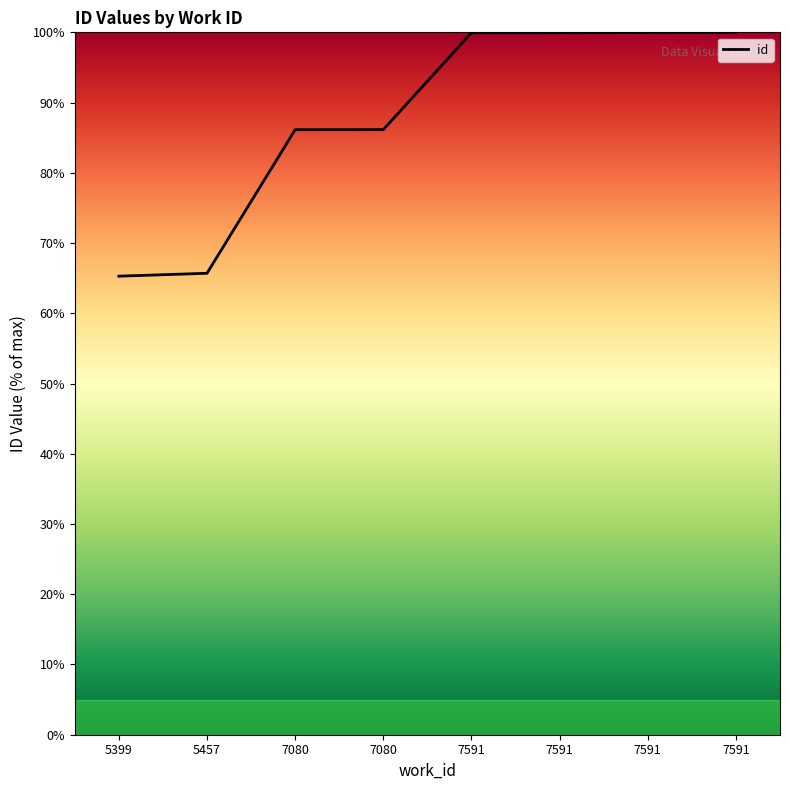

Where is the data nearest to the value 82?

7080